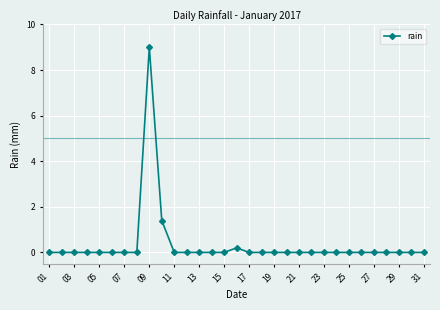

What is the maximum value shown in the chart?

9.0